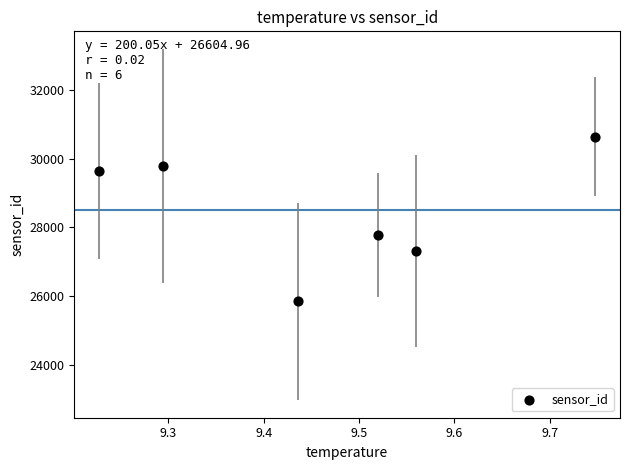

What is the average Y value?

28498.3